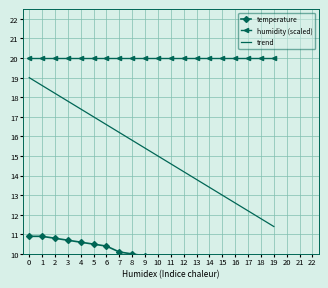

What is the minimum value for trend?

11.4